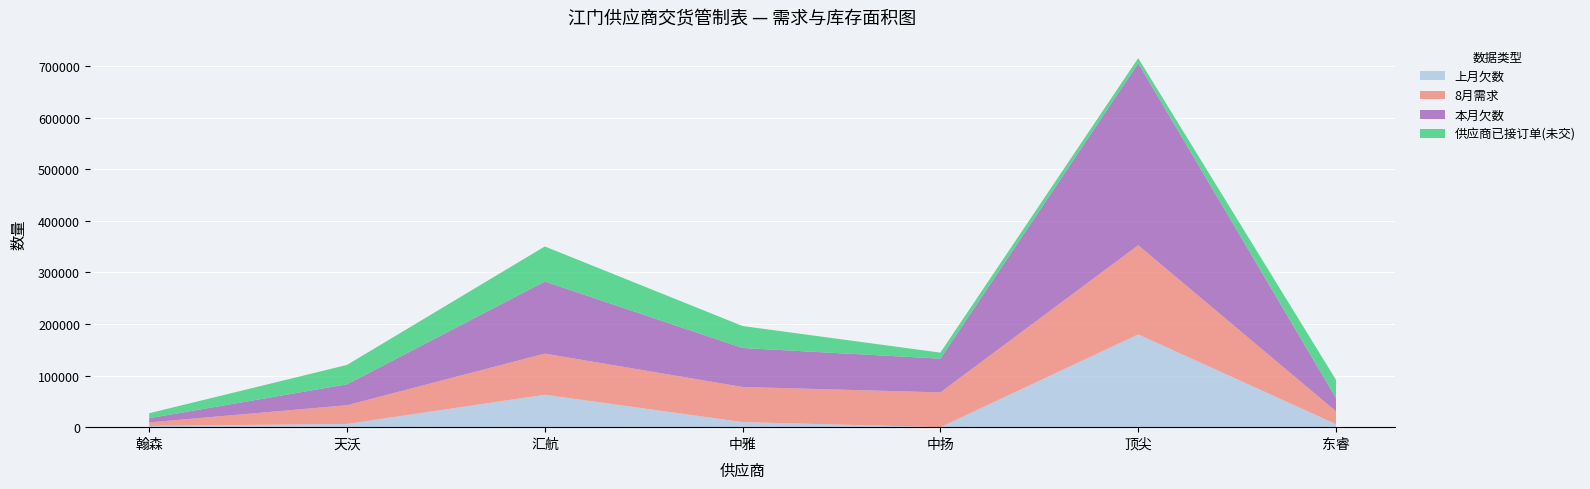

Reading left to right, transcribe all the data shown in this chart.

上月欠数: 2392	6255	62809	9882	0	179749	5828
8月需求: 6850	36260	79759	68016	67416	172807	24866
本月欠数: 8102	40515	139706	75518	65366	352556	25673
供应商已接订单(未交): 9648	37581	67900	42553	11704	10000	35330